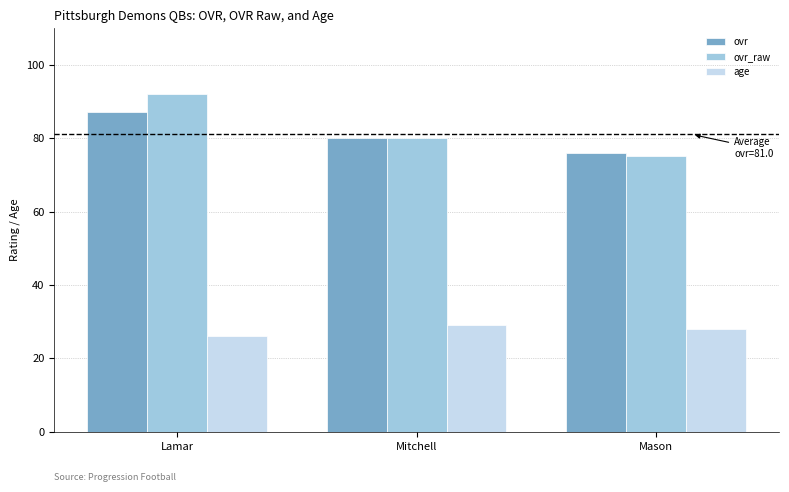

At which category does the chart reach its peak across all series?

Lamar